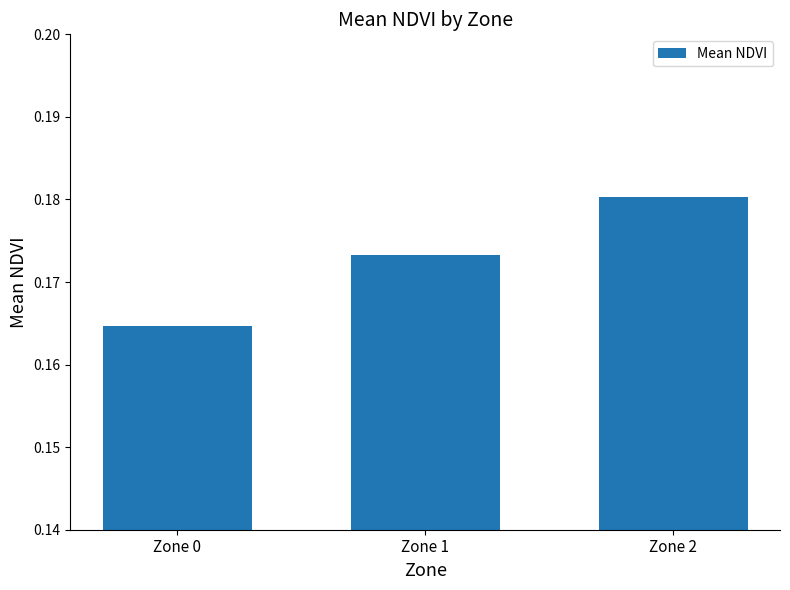

Which category has the highest value across all series?

Zone 2